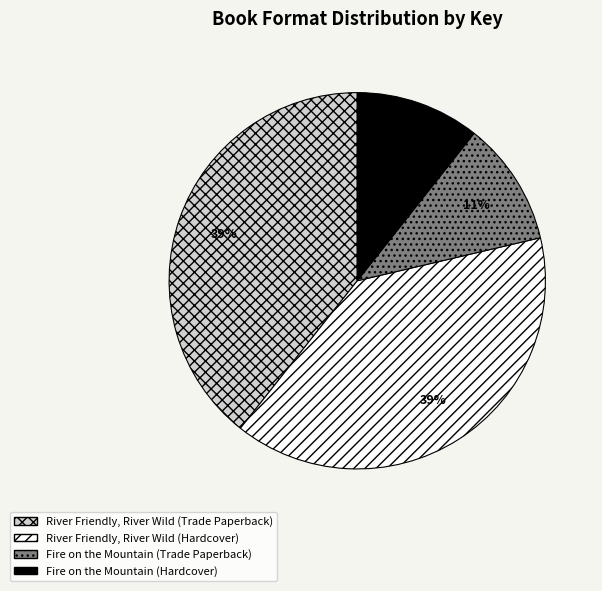

Count the number of slices in the pie.

4